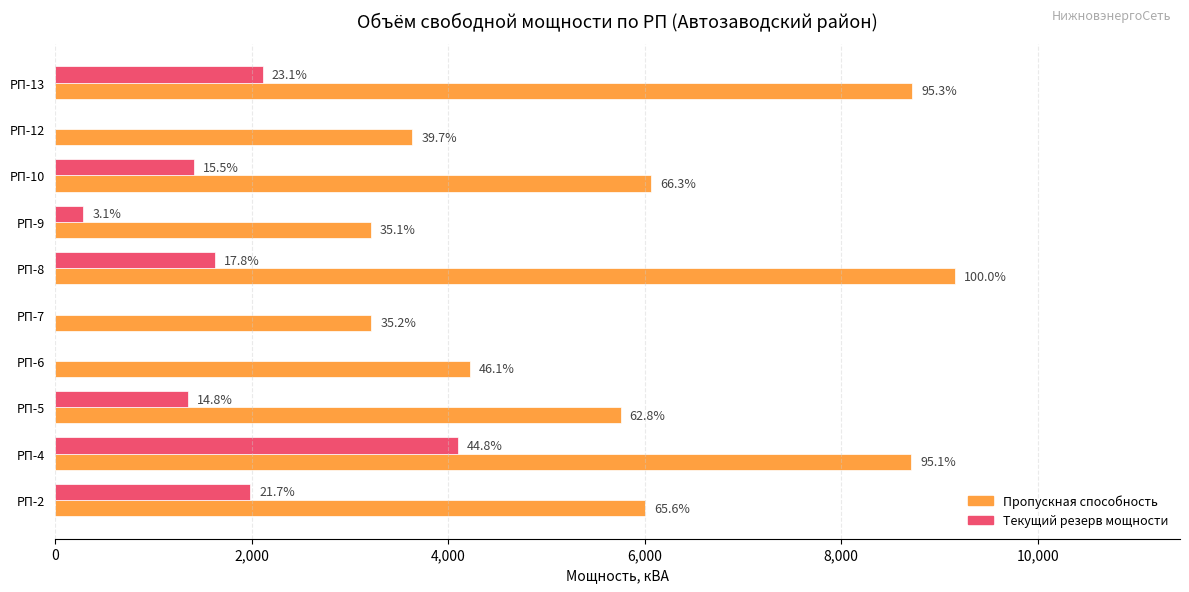

What are all the series names shown in the legend?

Пропускная способность, Текущий резерв мощности